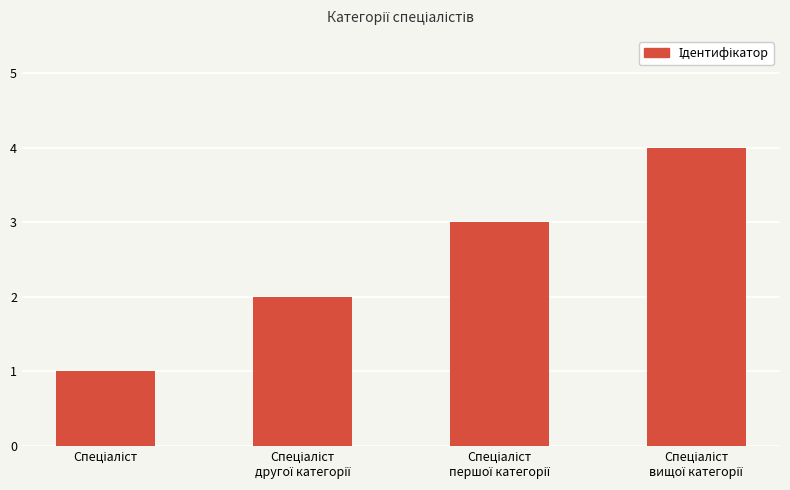

What is the greatest value displayed?

4